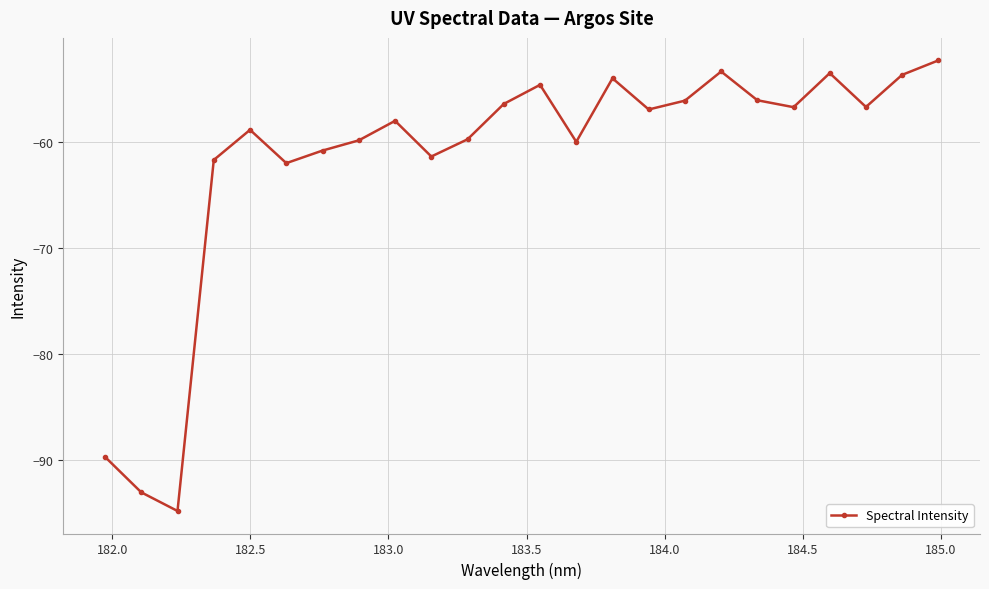

What is the smallest value displayed?

-94.9